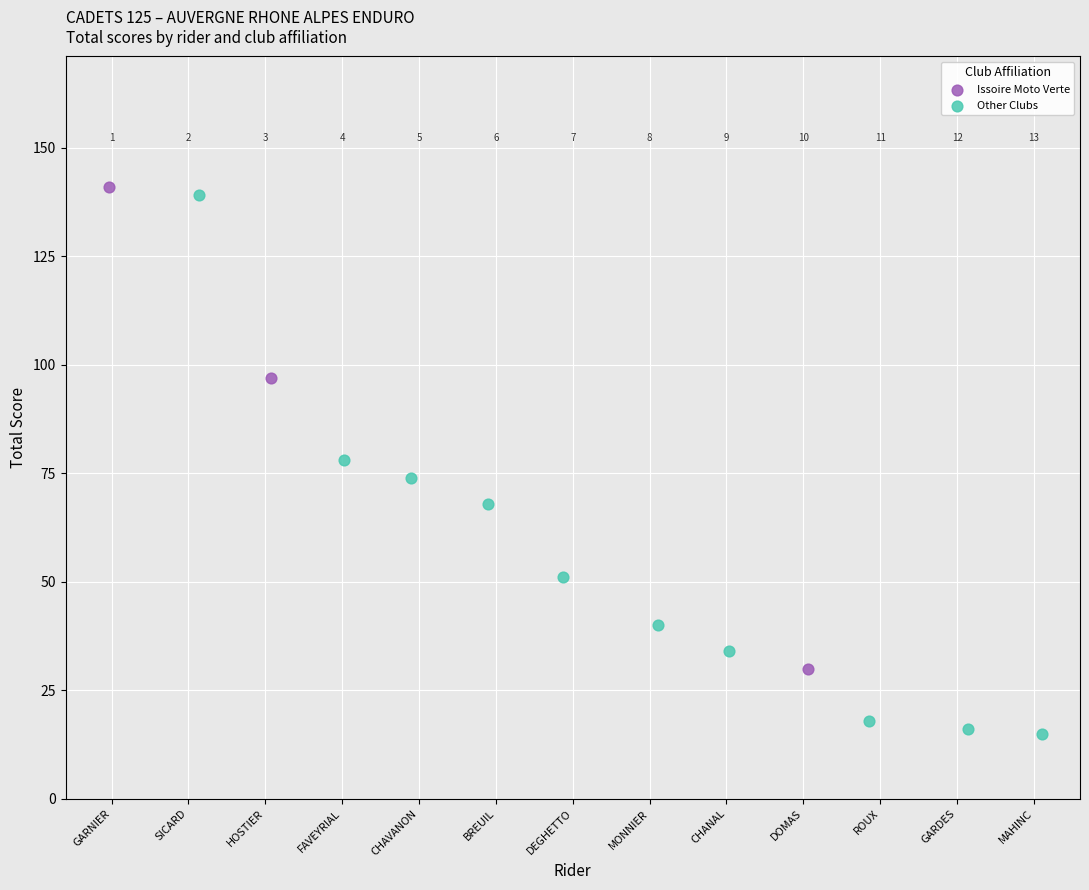

Which series reaches the maximum Y coordinate?

Issoire Moto Verte